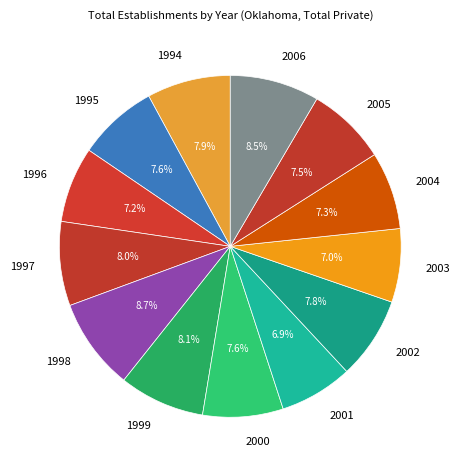

Which has a higher value, 2000 or 1998?

1998